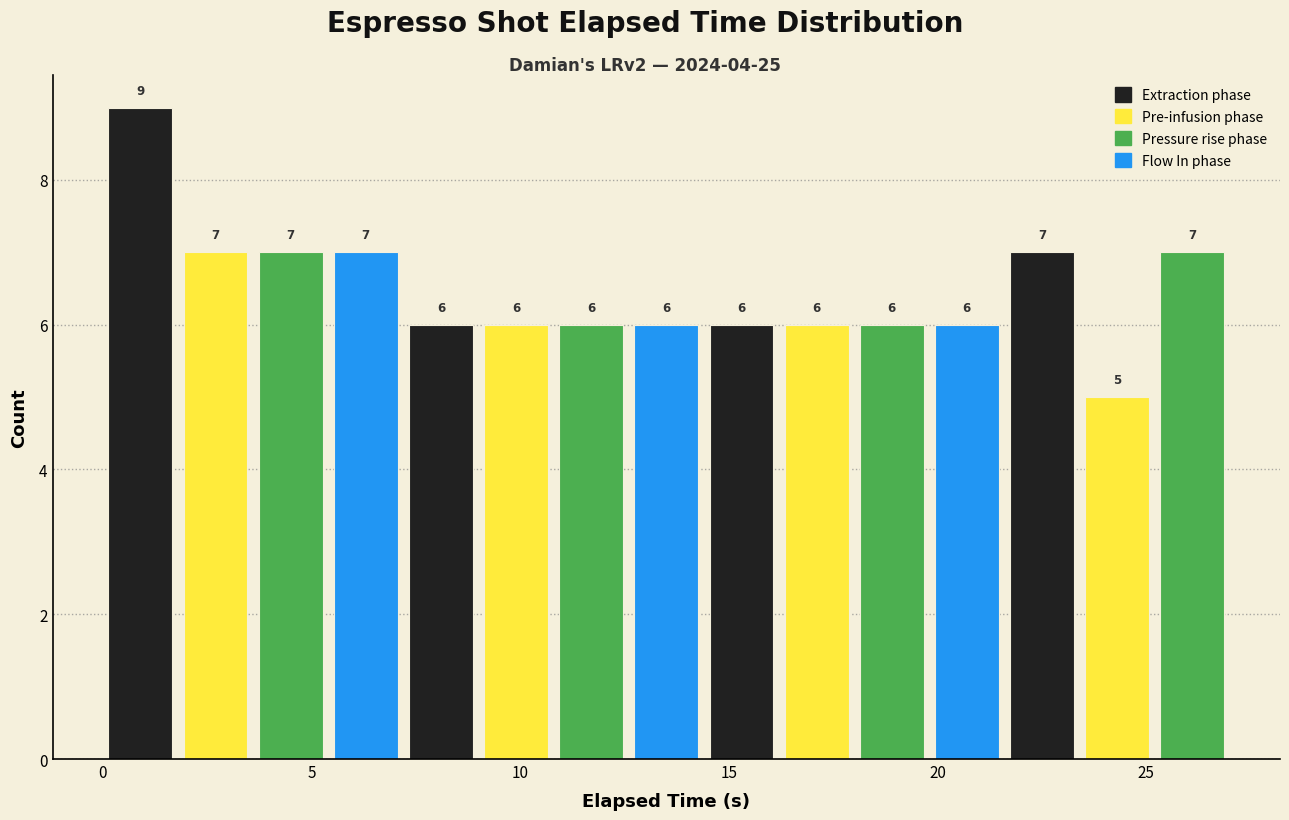

Around what value on the x-axis is the tallest bar? Give the approximate position of its centre, as read against the axis.

1.0